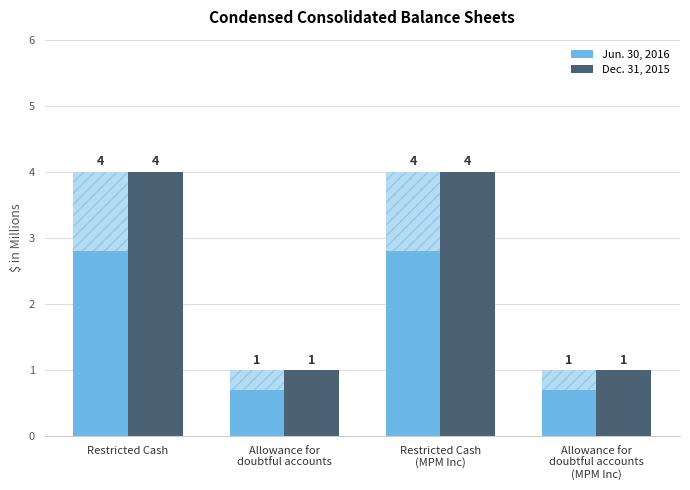

Are the bars grouped side by side (vs. stacked)?

Yes